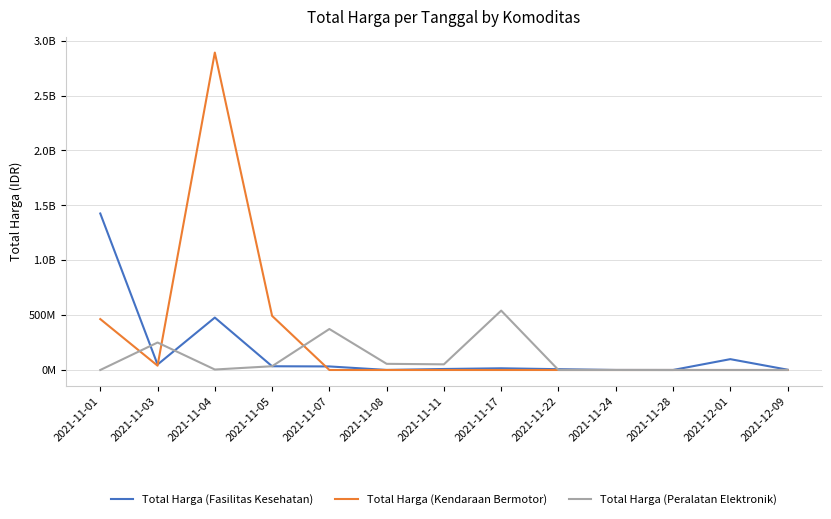

What are all the series names shown in the legend?

Total Harga (Fasilitas Kesehatan), Total Harga (Kendaraan Bermotor), Total Harga (Peralatan Elektronik)